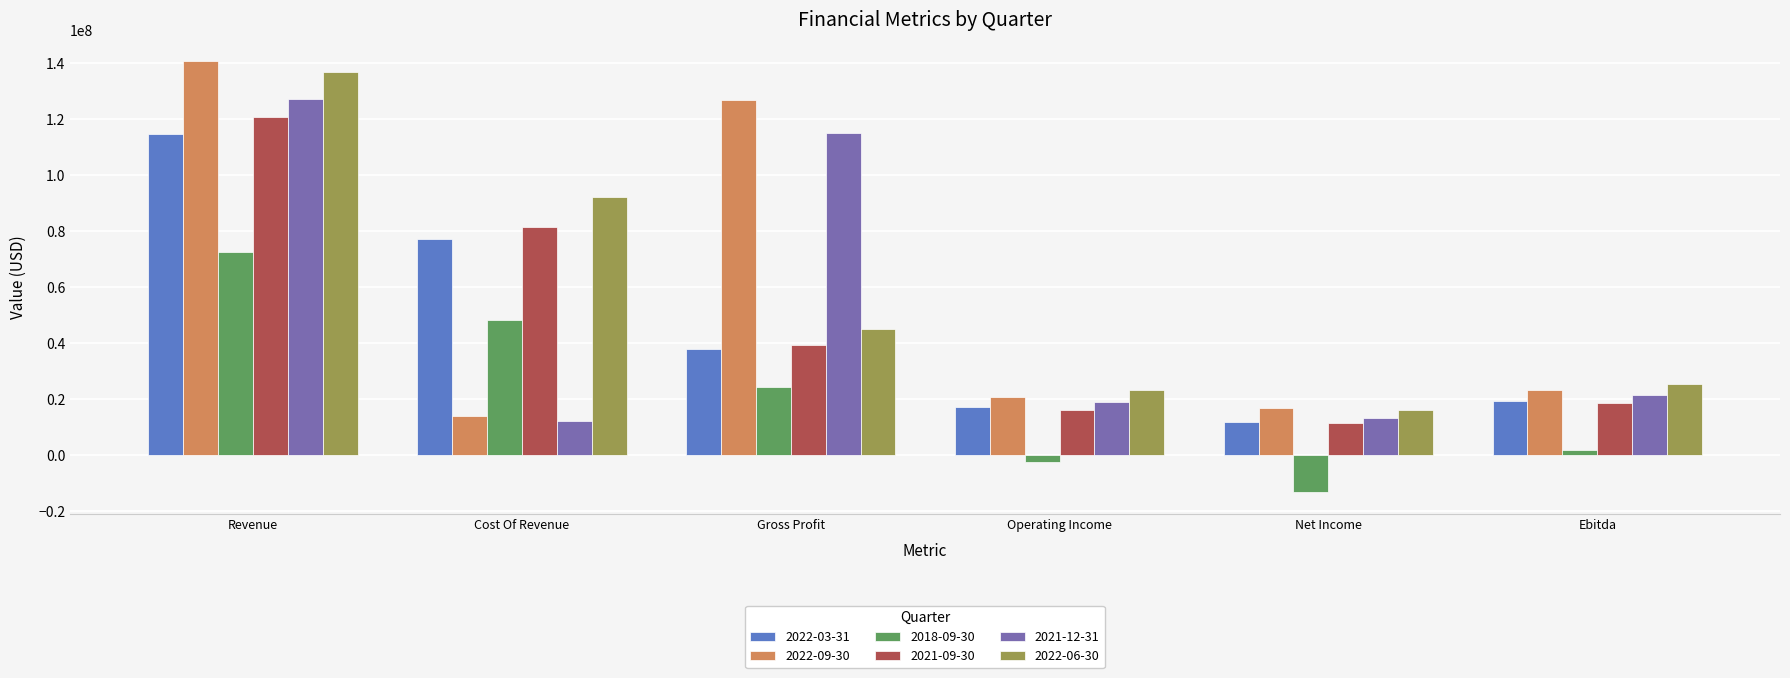

Reading left to right, what are all the values shown in this chart?

2022-03-31: Revenue=114666000	Cost Of Revenue=76993000	Gross Profit=37673000	Operating Income=17111000	Net Income=11654000	Ebitda=19294000
2022-09-30: Revenue=140767000	Cost Of Revenue=13853000	Gross Profit=126914000	Operating Income=20746000	Net Income=16626000	Ebitda=23024000
2018-09-30: Revenue=72508466	Cost Of Revenue=48305007	Gross Profit=24203459	Operating Income=-2410091	Net Income=-13412996	Ebitda=1732048
2021-09-30: Revenue=120707000	Cost Of Revenue=81416000	Gross Profit=39291000	Operating Income=16104000	Net Income=11507000	Ebitda=18466000
2021-12-31: Revenue=127175000	Cost Of Revenue=12156000	Gross Profit=115019000	Operating Income=18974000	Net Income=13132000	Ebitda=21424000
2022-06-30: Revenue=136935000	Cost Of Revenue=92066000	Gross Profit=44869000	Operating Income=23207000	Net Income=15984000	Ebitda=25458000